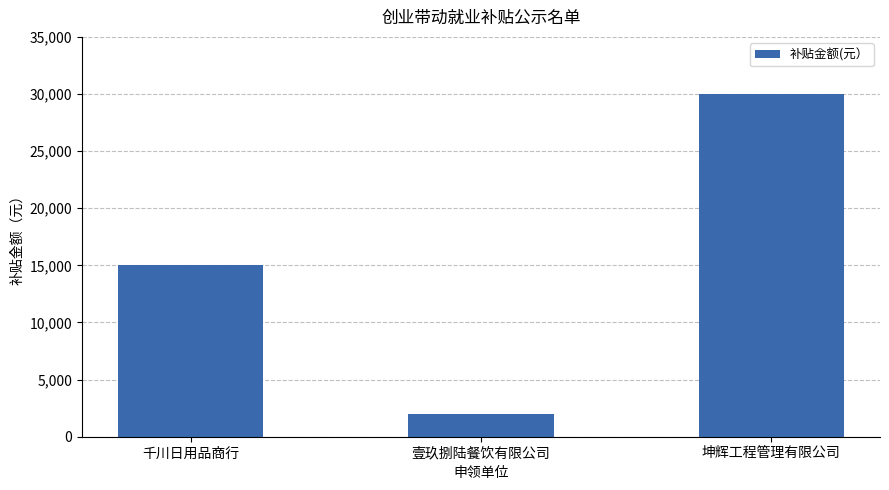

Rank the categories by value from highest to lowest.

坤辉工程管理有限公司, 千川日用品商行, 壹玖捌陆餐饮有限公司